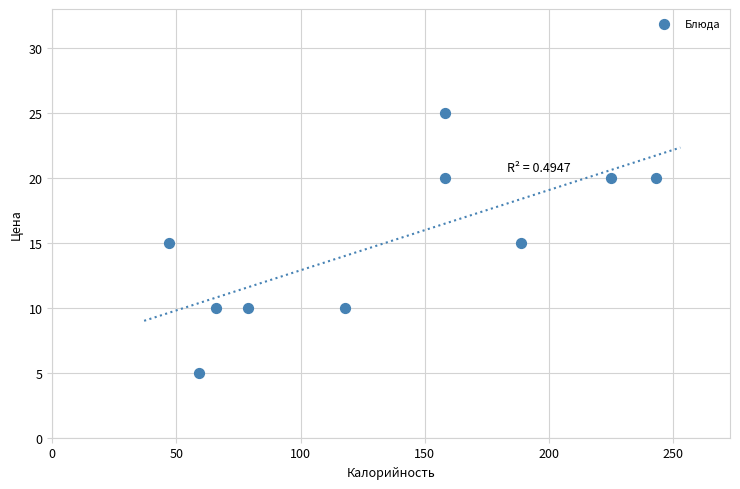

What is the range of X values (max minus min)?

196